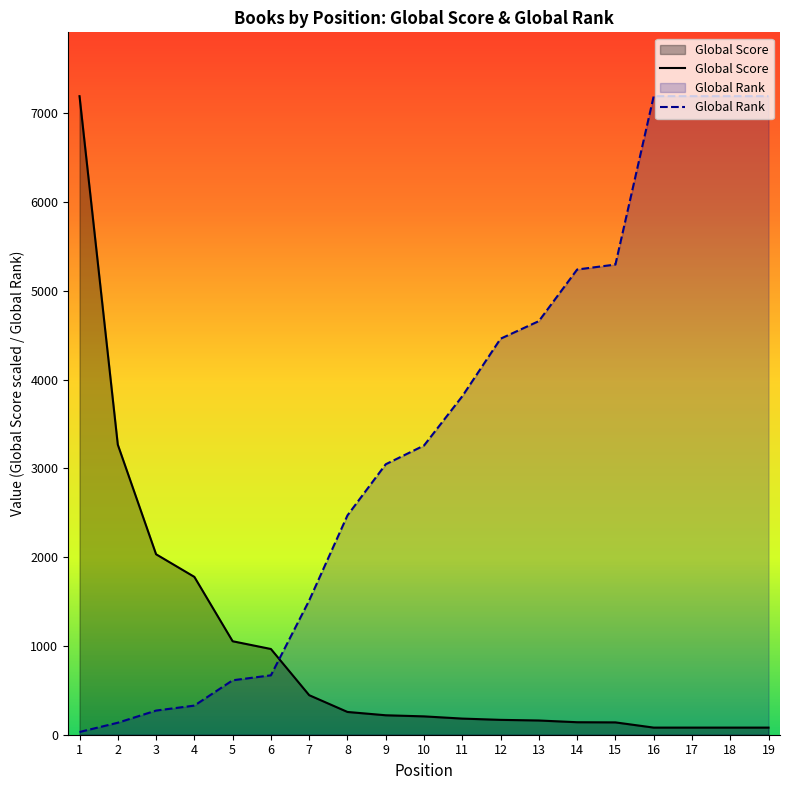

True or false: Global Rank has more than 0 points higher than both neighbors.

False